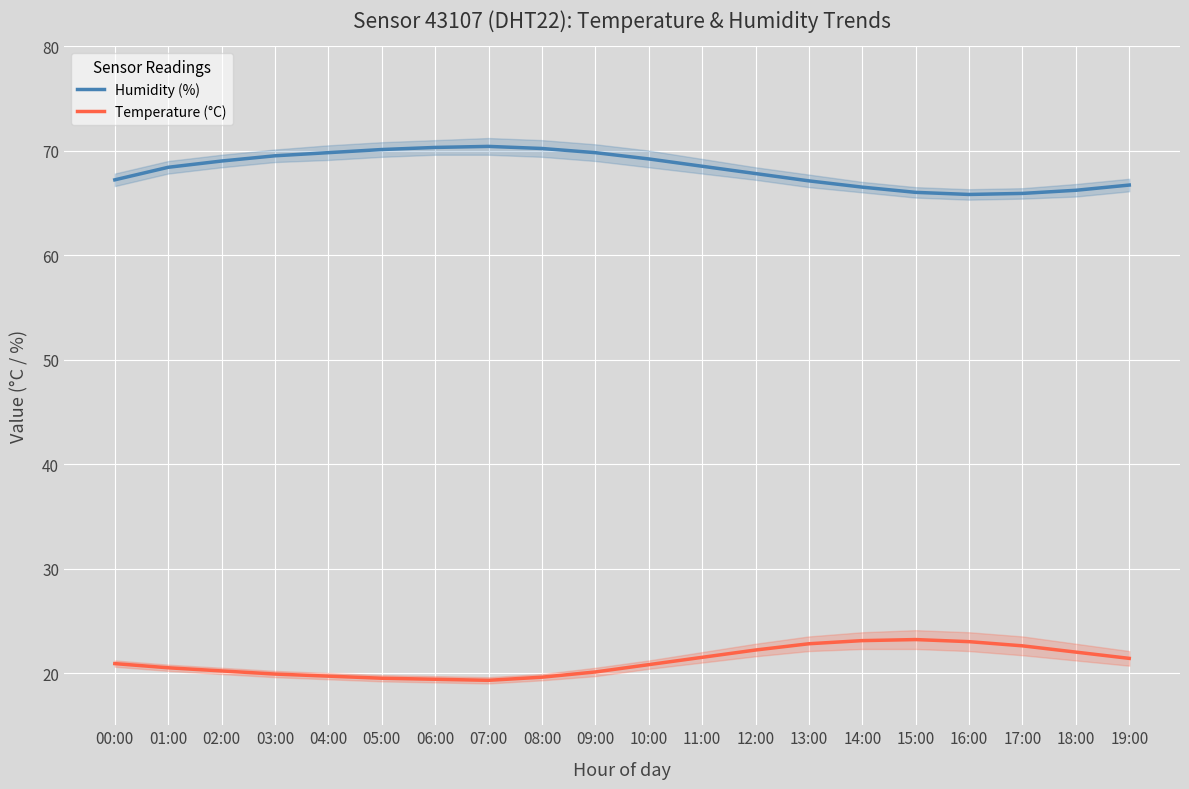

Reading left to right, what are all the values shown in this chart?

Humidity (%): 00:00=67.2	01:00=68.4	02:00=69.0	03:00=69.5	04:00=69.8	05:00=70.1	06:00=70.3	07:00=70.4	08:00=70.2	09:00=69.8	10:00=69.2	11:00=68.5	12:00=67.8	13:00=67.1	14:00=66.5	15:00=66.0	16:00=65.8	17:00=65.9	18:00=66.2	19:00=66.7
Temperature (°C): 00:00=20.9	01:00=20.5	02:00=20.2	03:00=19.9	04:00=19.7	05:00=19.5	06:00=19.4	07:00=19.3	08:00=19.6	09:00=20.1	10:00=20.8	11:00=21.5	12:00=22.2	13:00=22.8	14:00=23.1	15:00=23.2	16:00=23.0	17:00=22.6	18:00=22.0	19:00=21.4